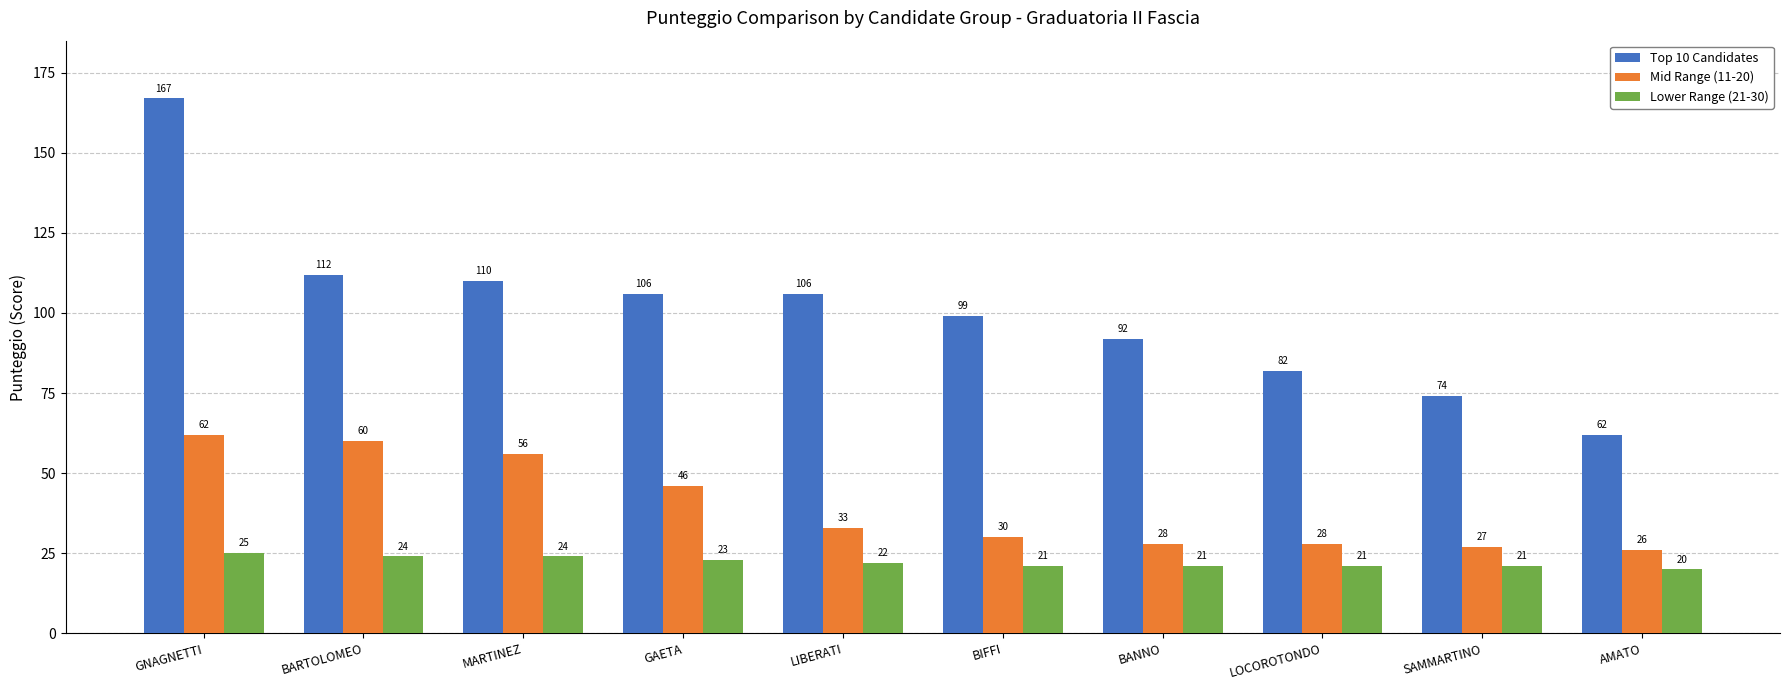

What is the average value of the Lower Range (21-30) series?

22